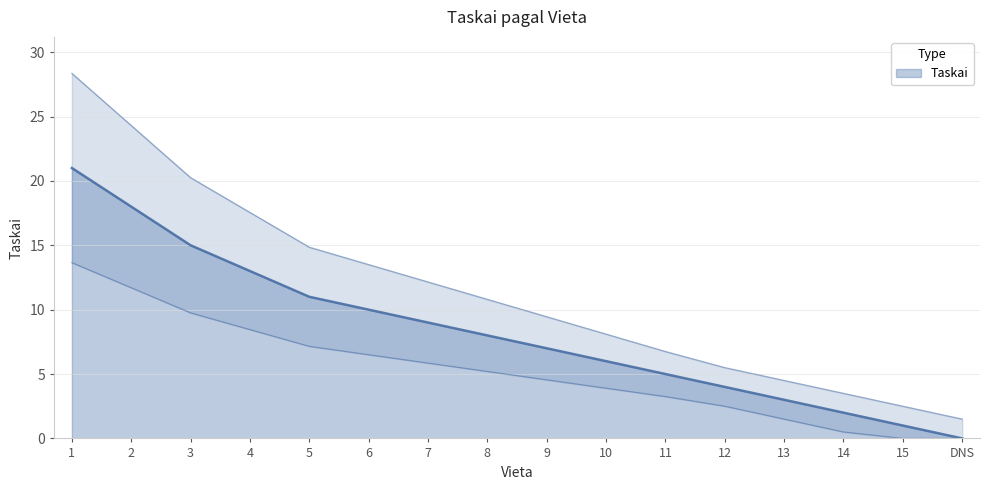

The chart shows a value of 15 at 5. True or false?

False